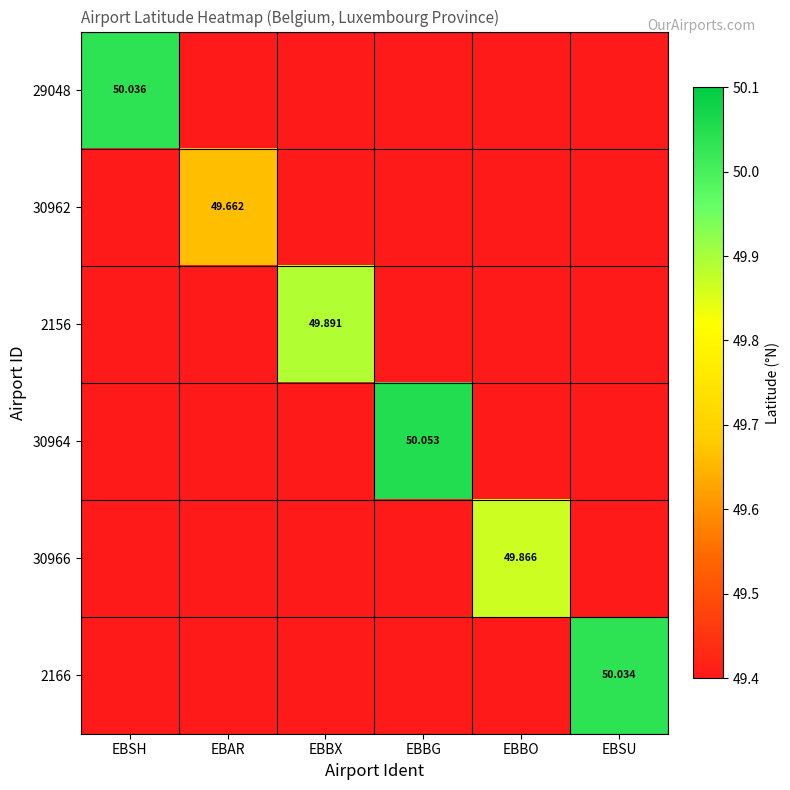

Is it true that 2156 equals 49.4 at EBSH?

True